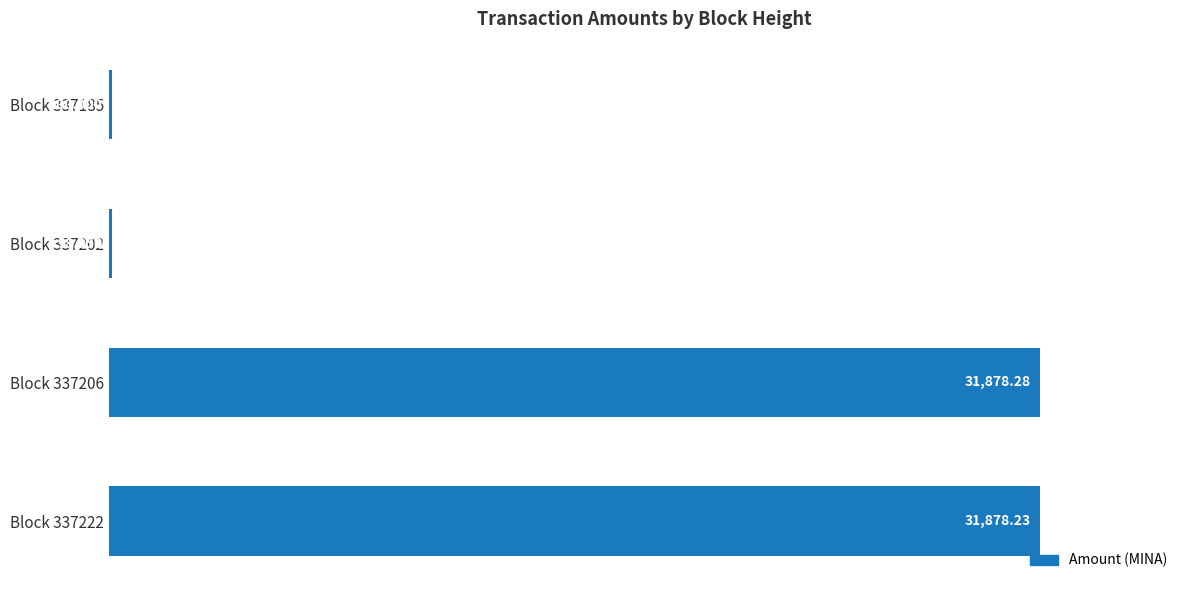

What is the difference between the maximum and minimum values?

31779.3